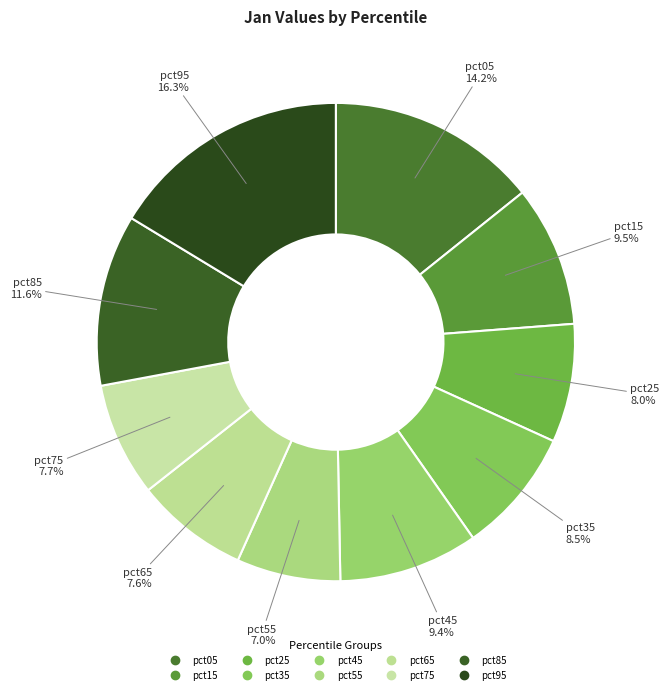

What percentage do pct05 and pct25 together represent?

22.3%